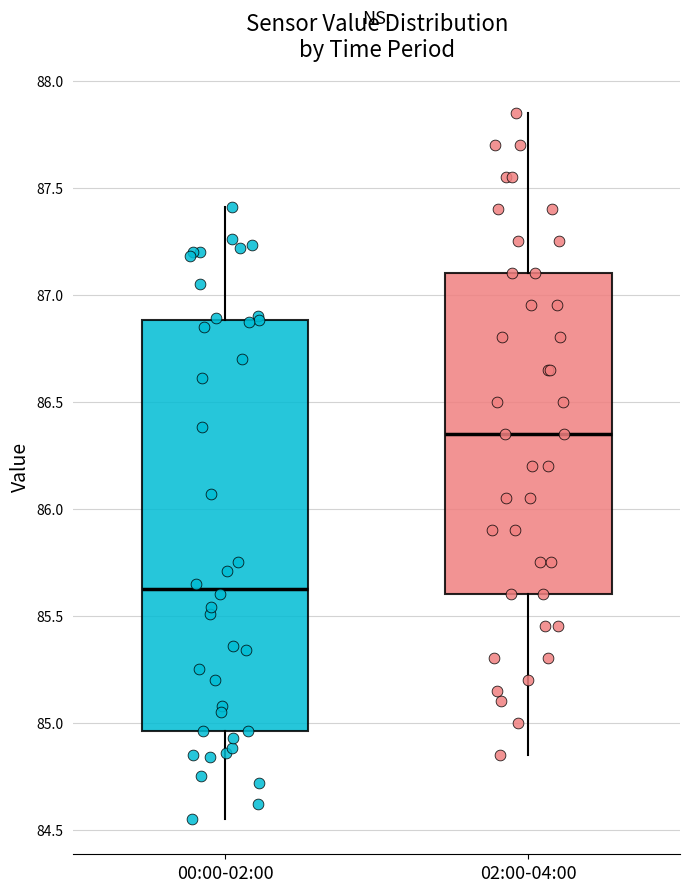

Comparing the boxes themselves (not the whiskers), which one is the tallest?

00:00-02:00